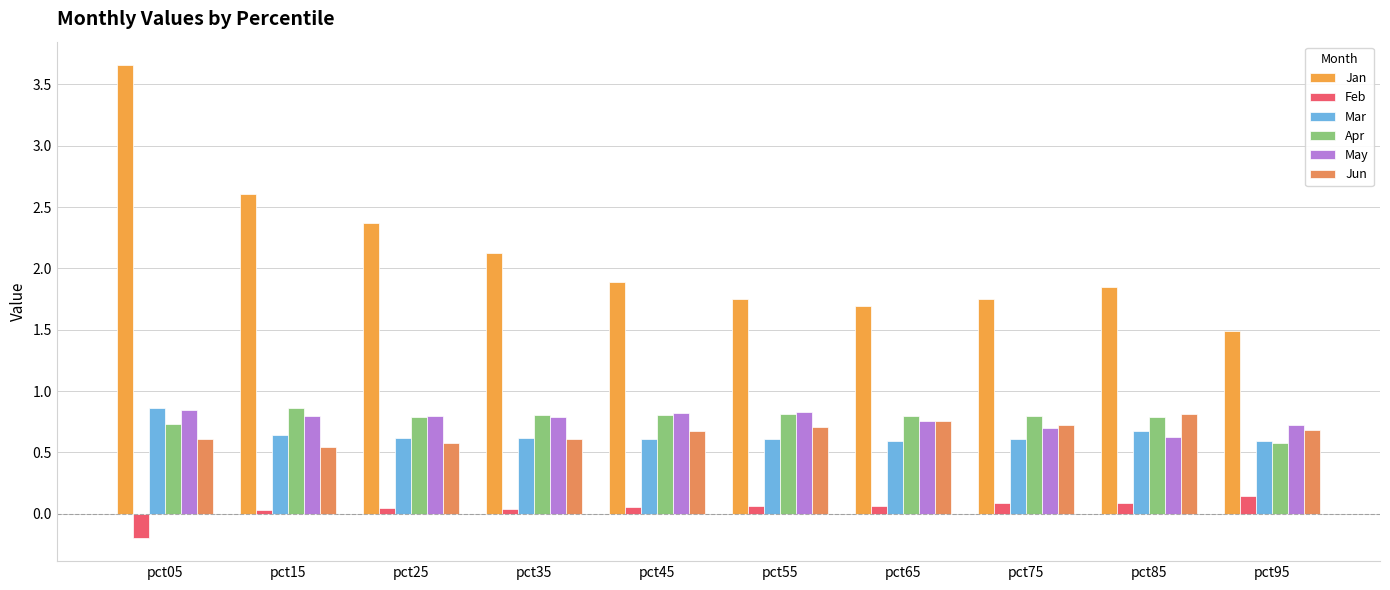

How many bars are there in total?

60